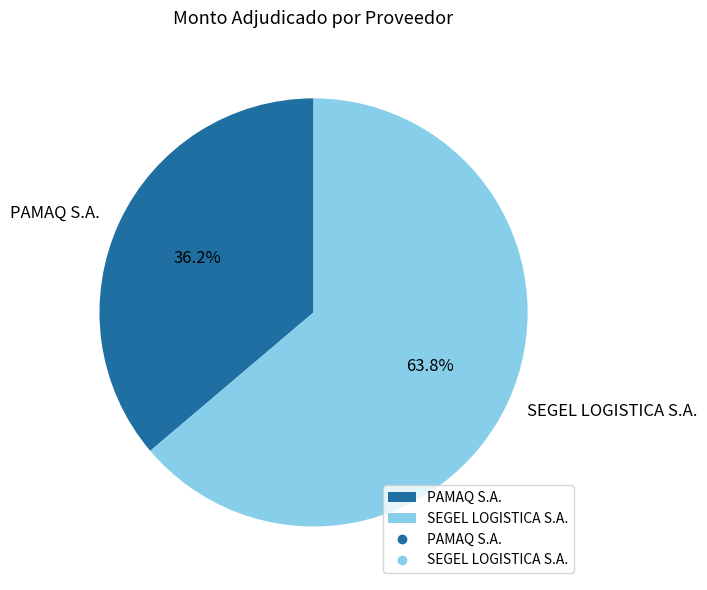

What percentage do PAMAQ S.A. and SEGEL LOGISTICA S.A. together represent?

100.0%